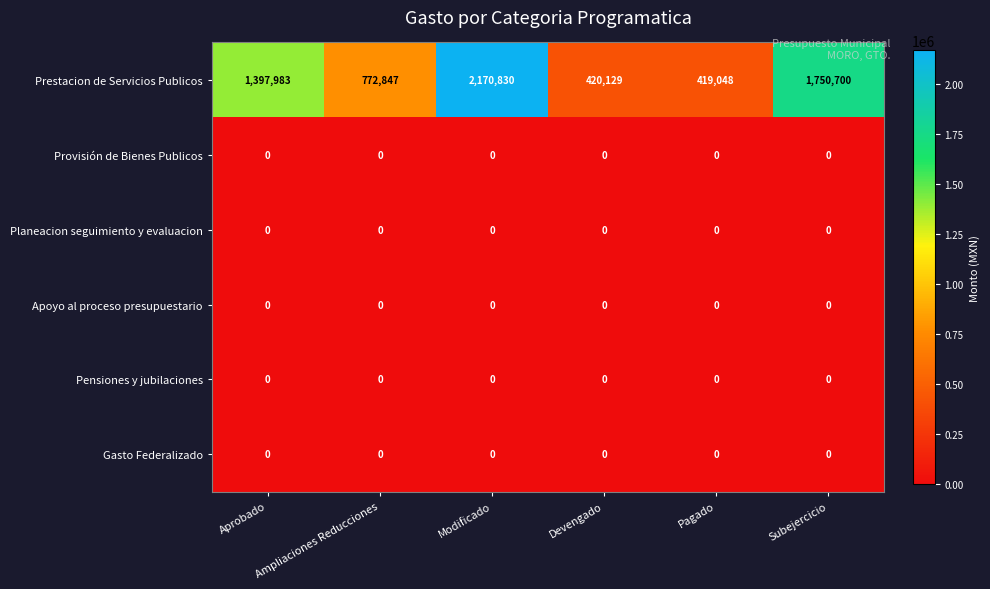

Is it true that Prestacion de Servicios Publicos equals 3512798 at Modificado?

False